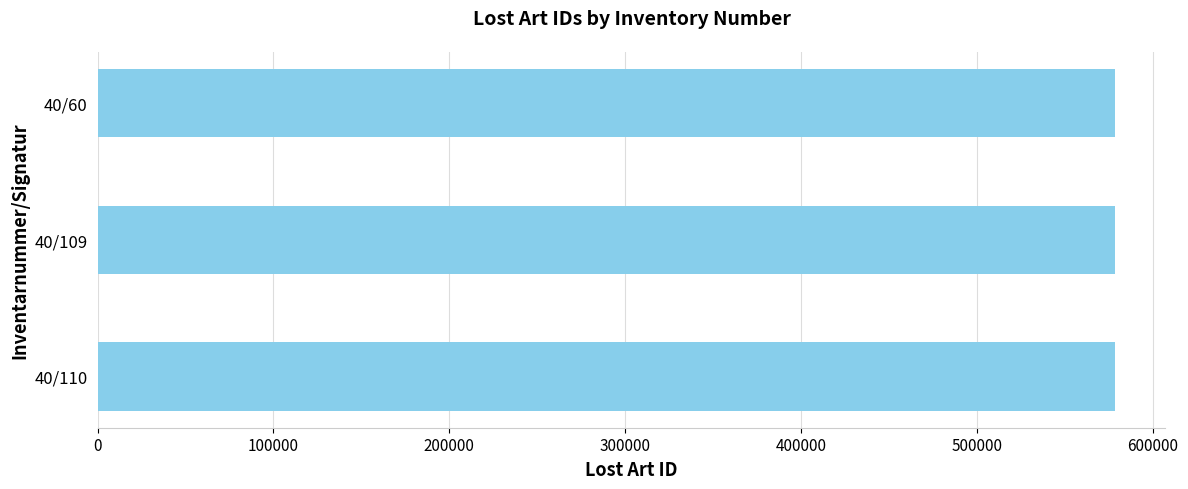

Is it true that the value at 40/110 is 964220?

False